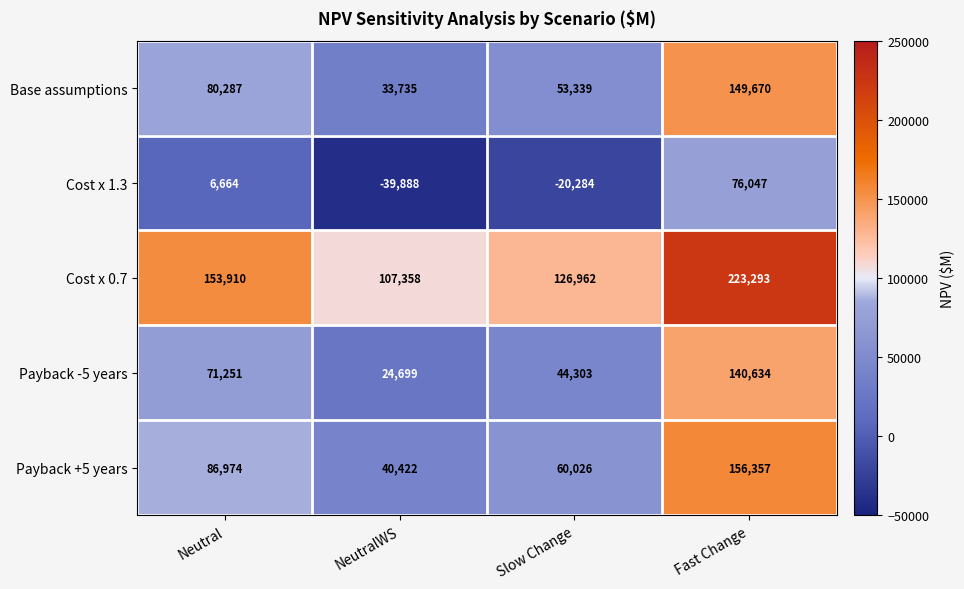

What is the approximate value of Payback +5 years at Slow Change, to the nearest 50?

60050